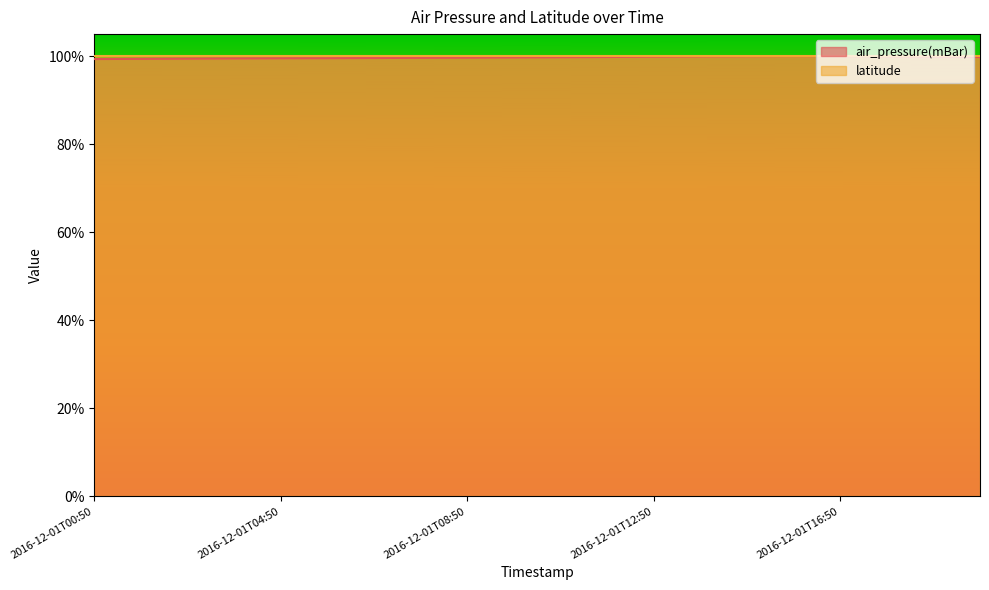

What position from the left is 2016-12-01T13:50?

14